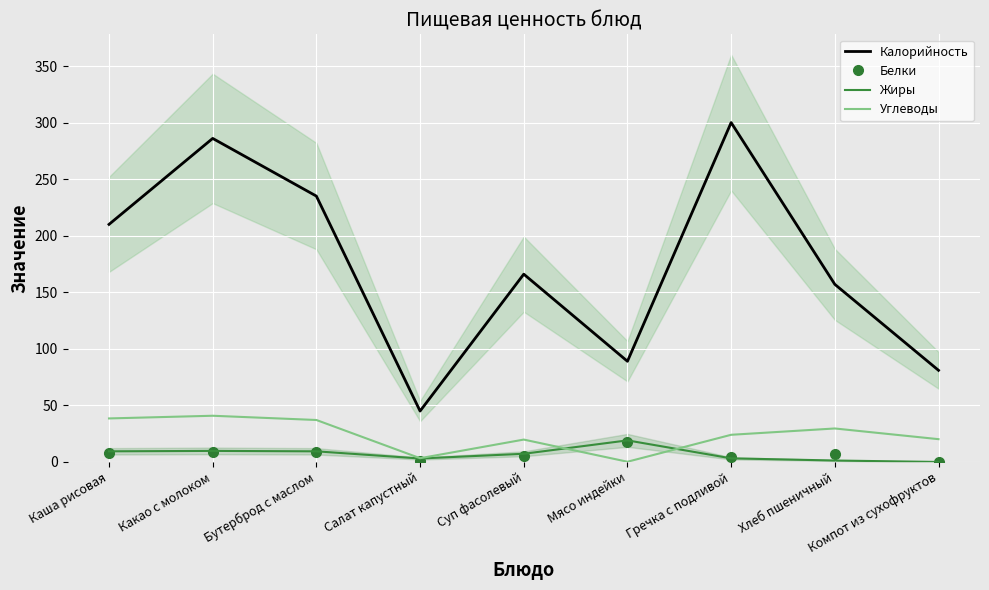

After their last crossing, which series has the higher values: Белки or Углеводы?

Углеводы